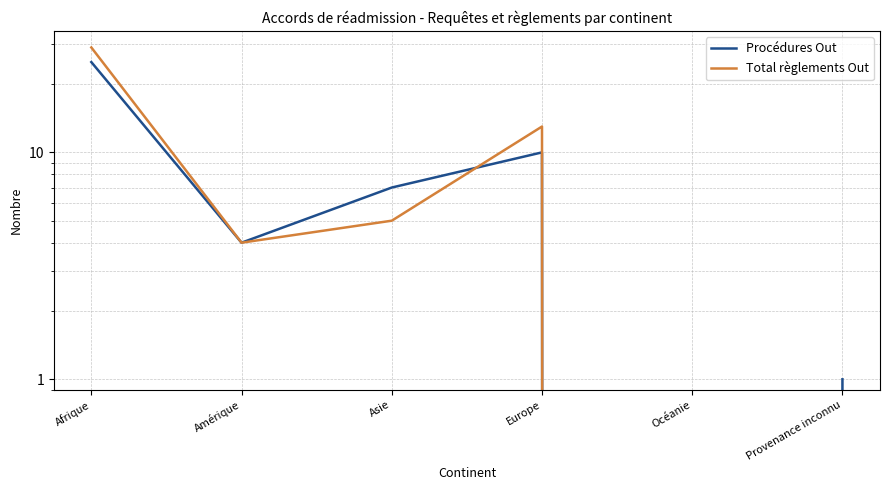

Which label corresponds to the largest value in the chart?

Afrique